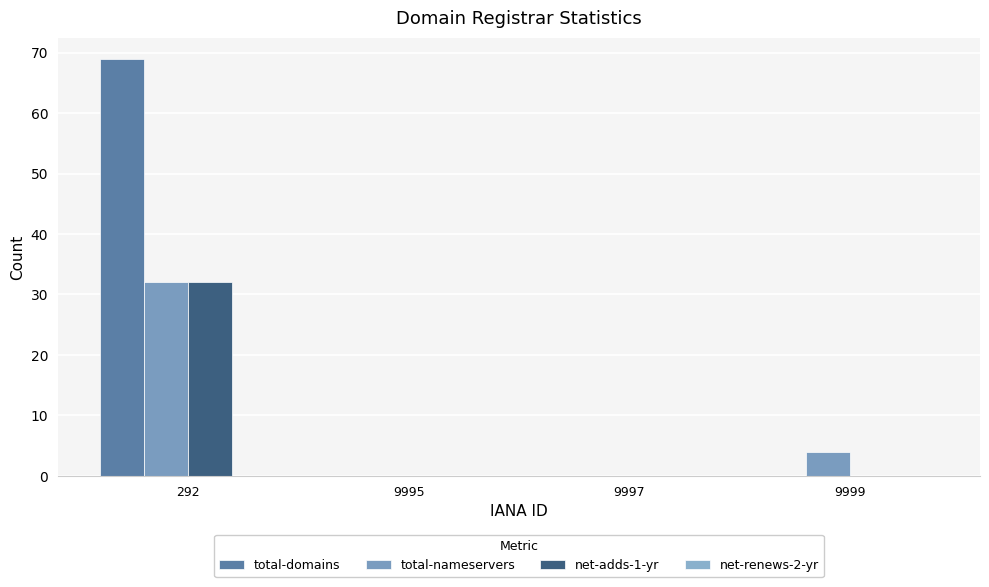

Which series has the largest total across all categories?

total-domains